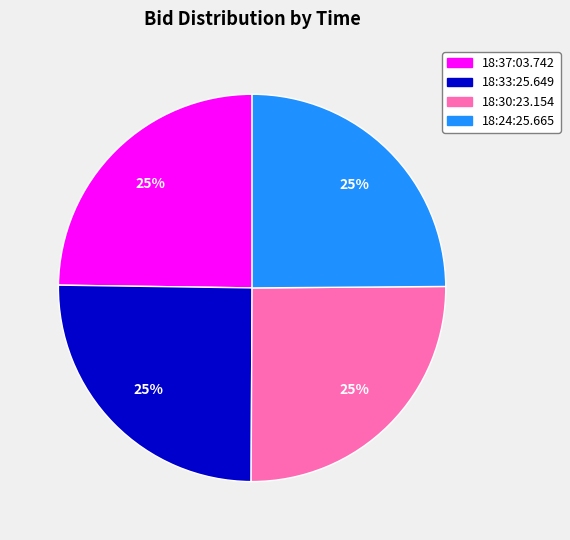

The 18:24:25.665 slice represents 38% of the pie. True or false?

False